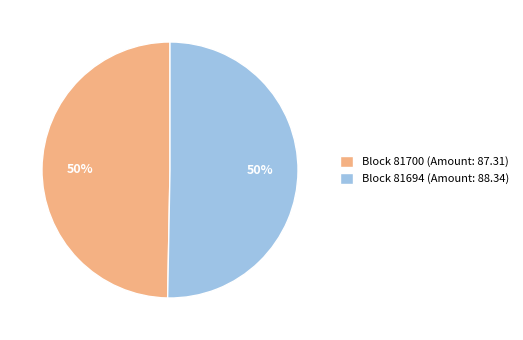

Is it true that Block 81700 (Amount: 87.31) is 44% of the pie?

False